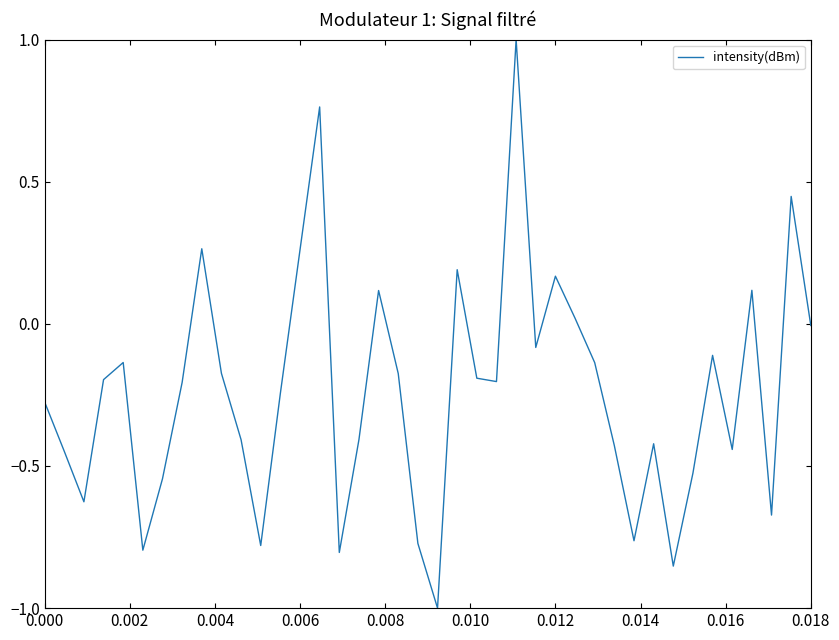

How many distinct data groups are displayed?

1